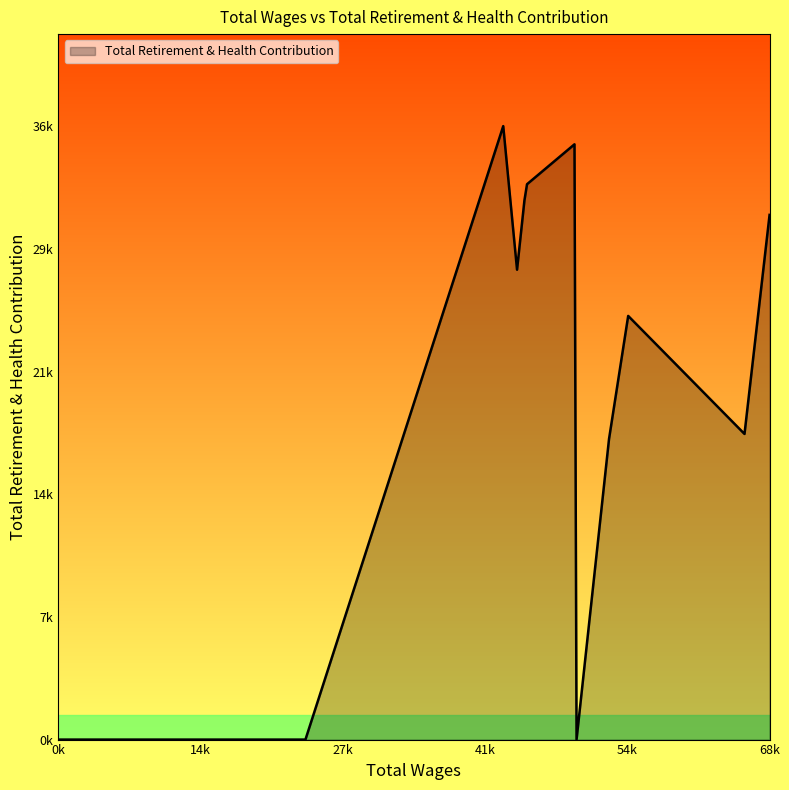

Does the chart display data point markers on the line(s)?

No